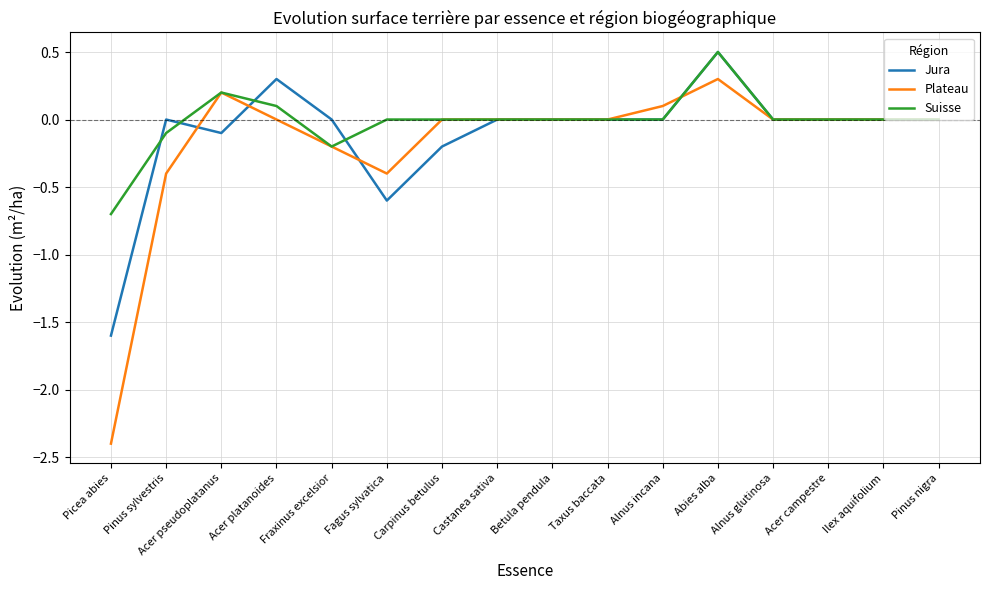

True or false: Jura has more than 0 points higher than both neighbors.

True